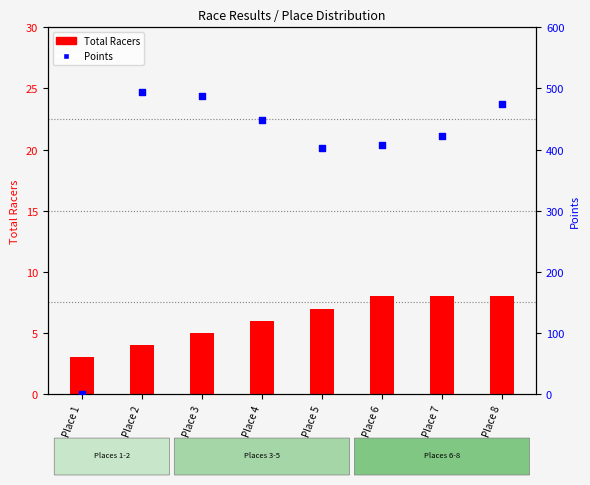

Which series has the largest total across all categories?

Points